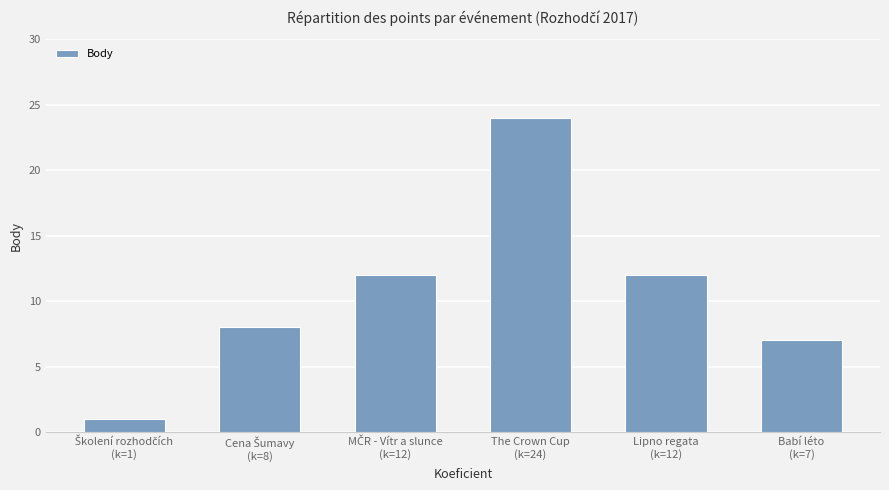

What is the maximum value shown in the chart?

24